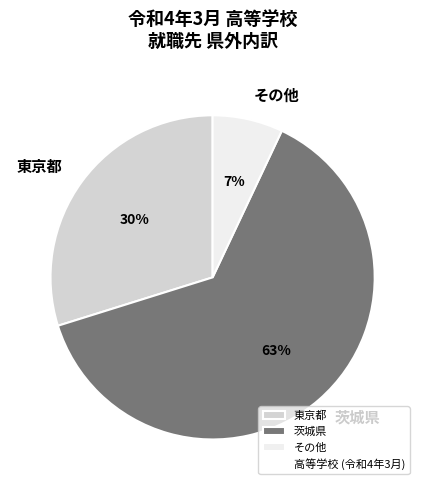

To the nearest percent, what is the difference between the largest and smallest slice percentages?

56%